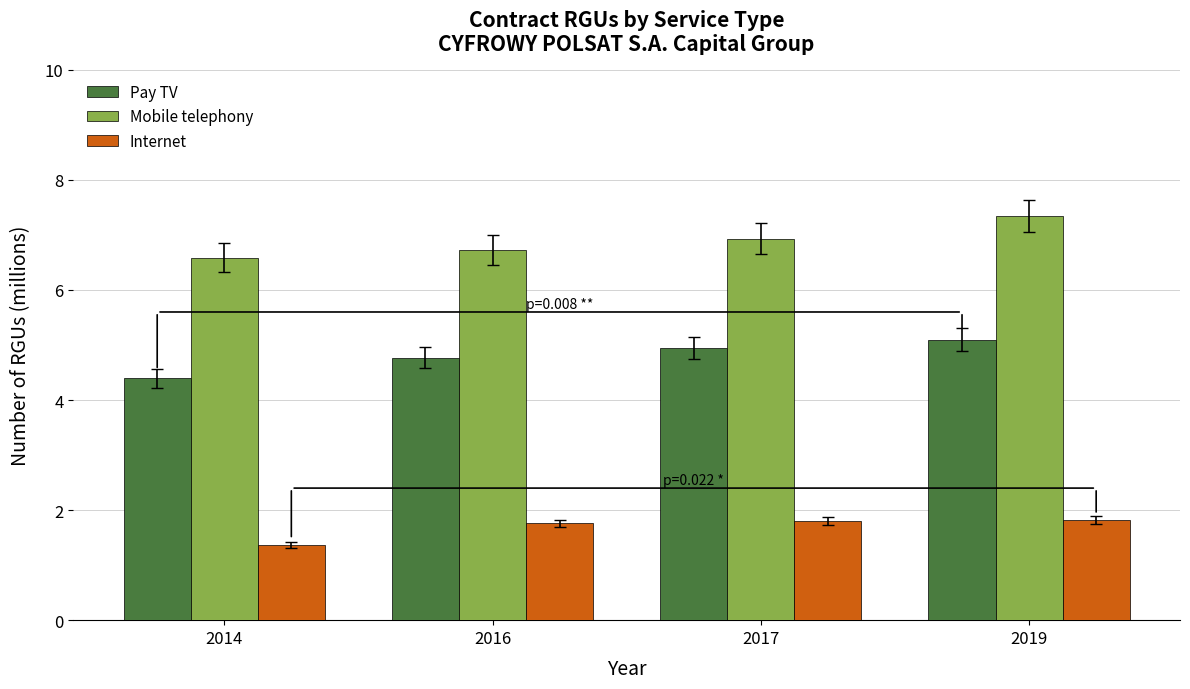

Reading right to left, list all the values displayed in this chart.

Pay TV: 5.1	4.9	4.8	4.4
Mobile telephony: 7.3	6.9	6.7	6.6
Internet: 1.8	1.8	1.8	1.4